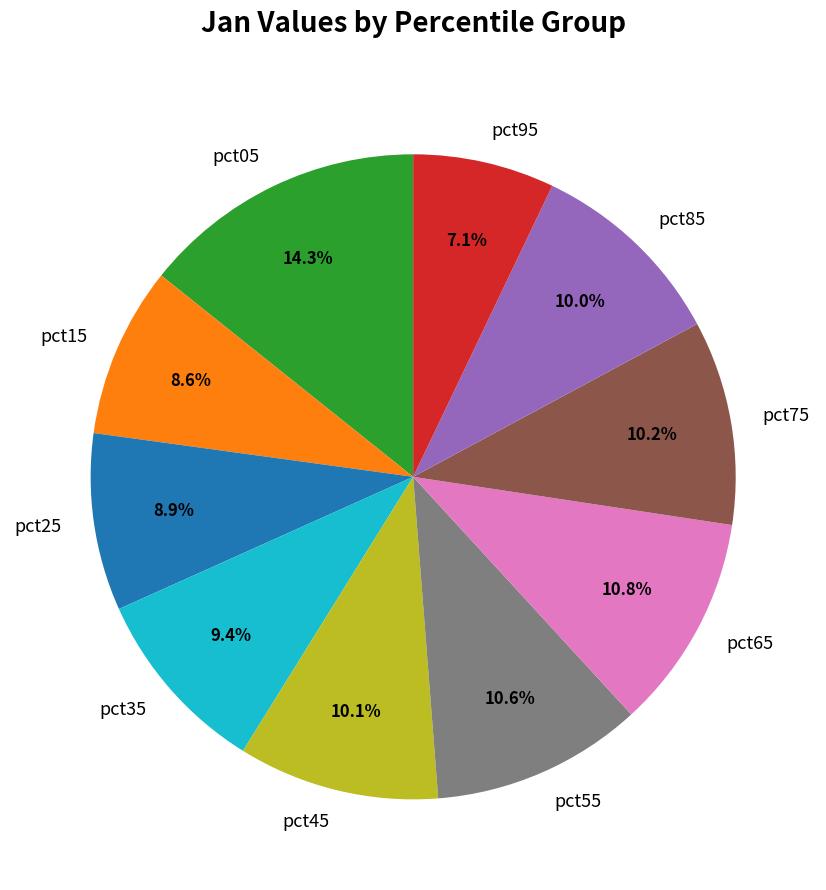

Combined, do pct05 and pct35 account for over 50%?

No